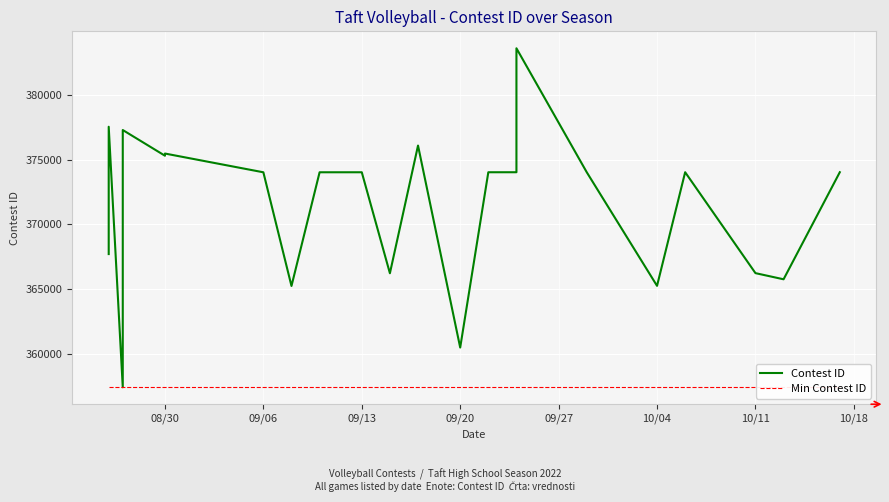

How many lines are shown in the chart?

2